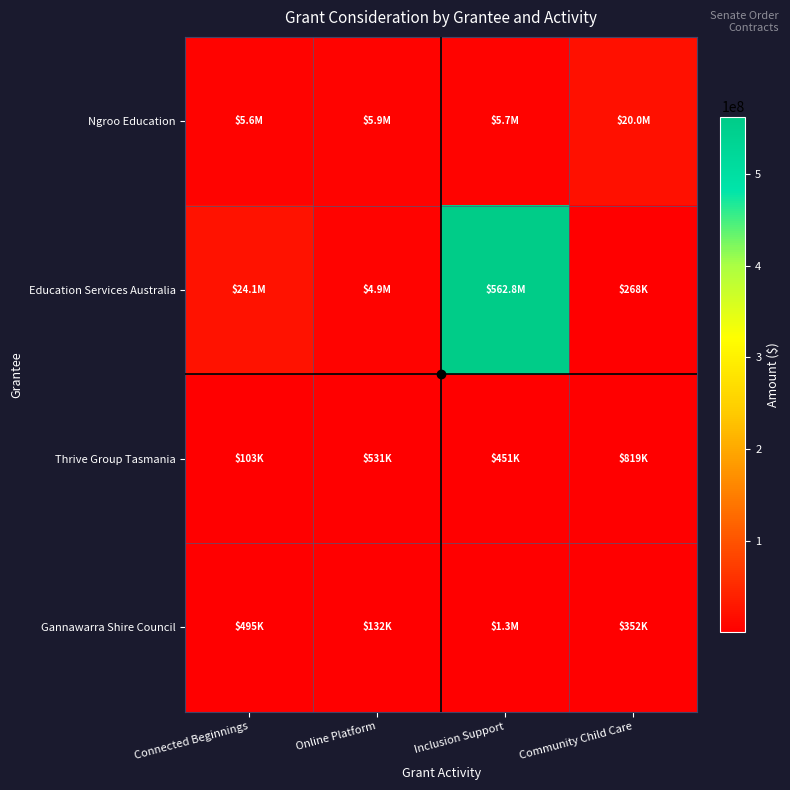

Which category has the lowest value across all series?

Connected Beginnings